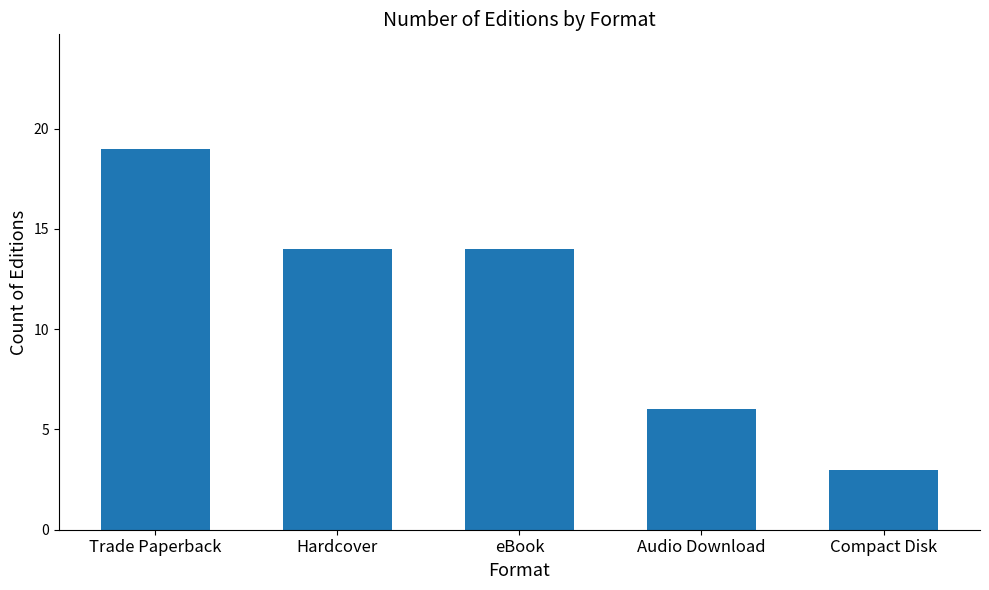

Where does the data first go above 14?

Trade Paperback